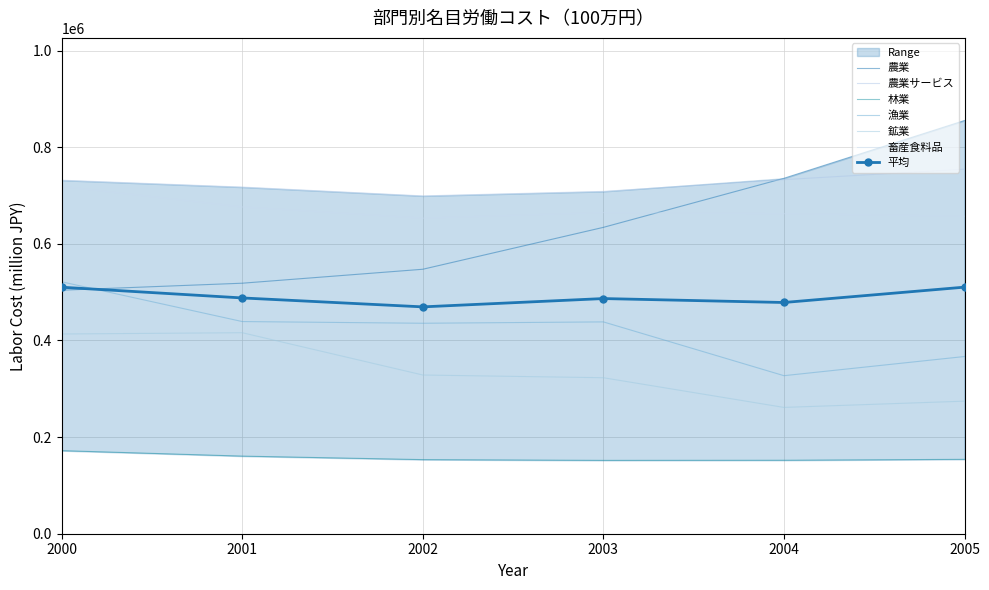

Which series has the widest spread of values?

農業